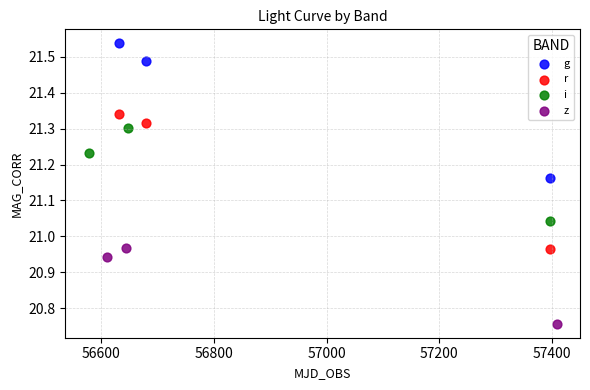

What are all the series names shown in the legend?

g, r, i, z